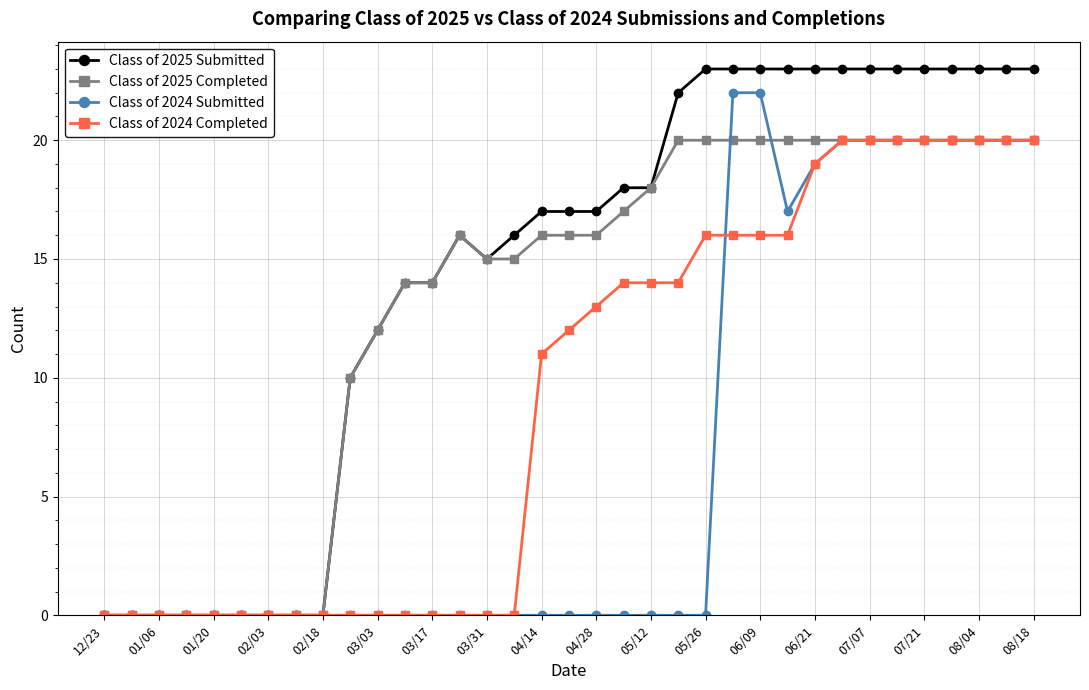

List the series in order of their overall mean, lowest first.

Class of 2024 Submitted, Class of 2024 Completed, Class of 2025 Completed, Class of 2025 Submitted